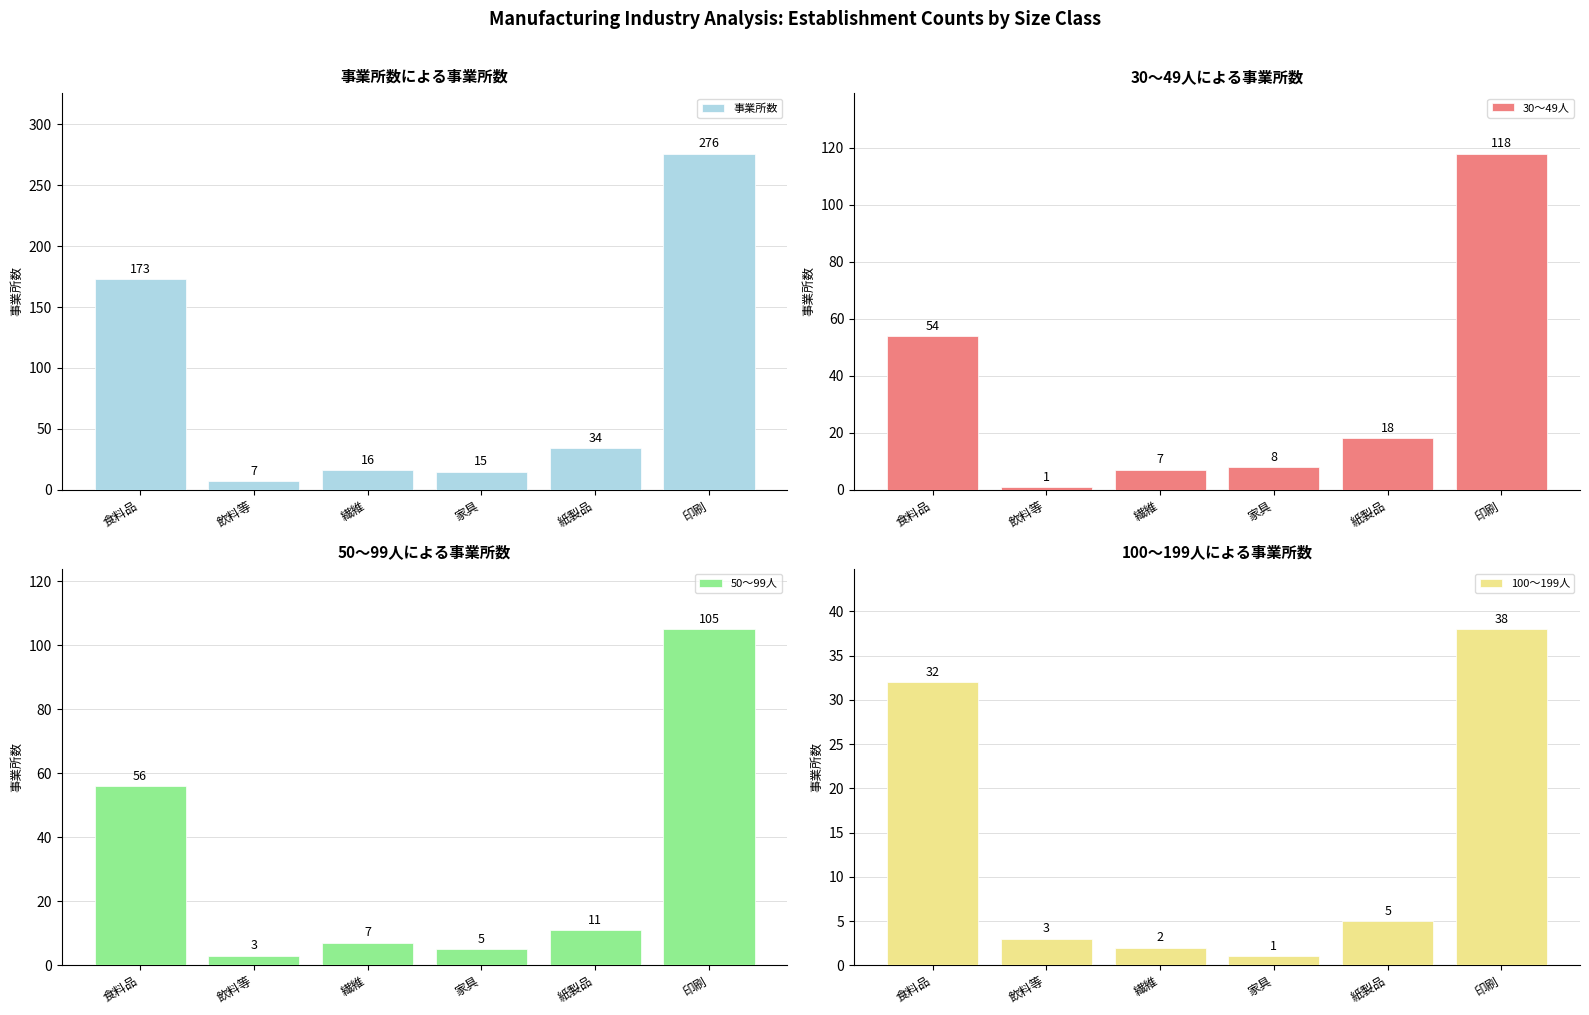

Between 飲料等 and 紙製品, which is larger?

紙製品